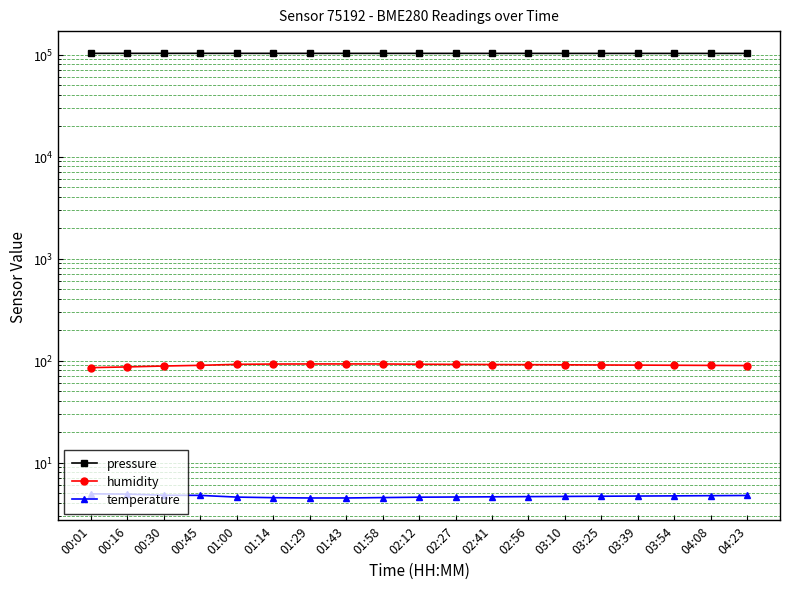

The value of pressure at 00:30 is 180640.6. True or false?

False